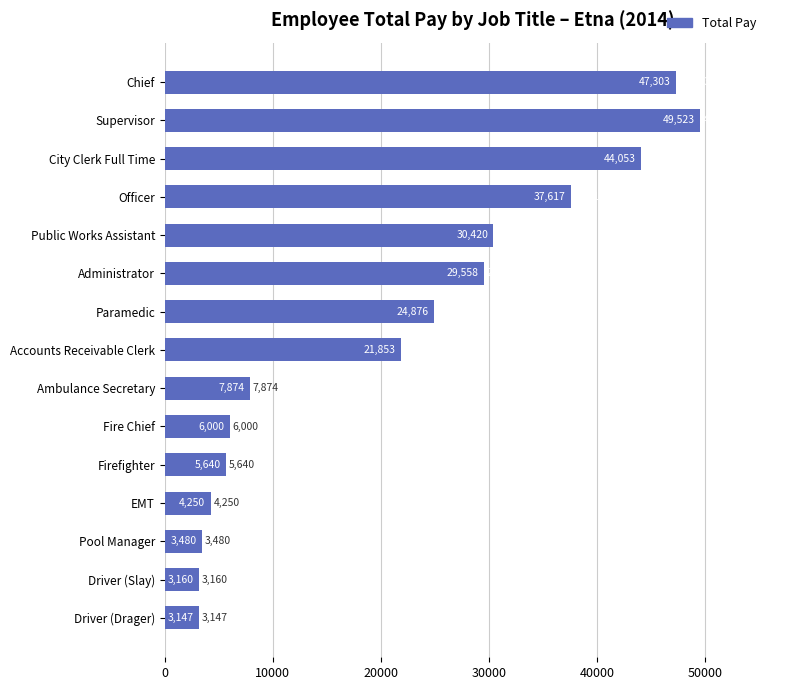

The chart shows a value of 17044.6 at Paramedic. True or false?

False